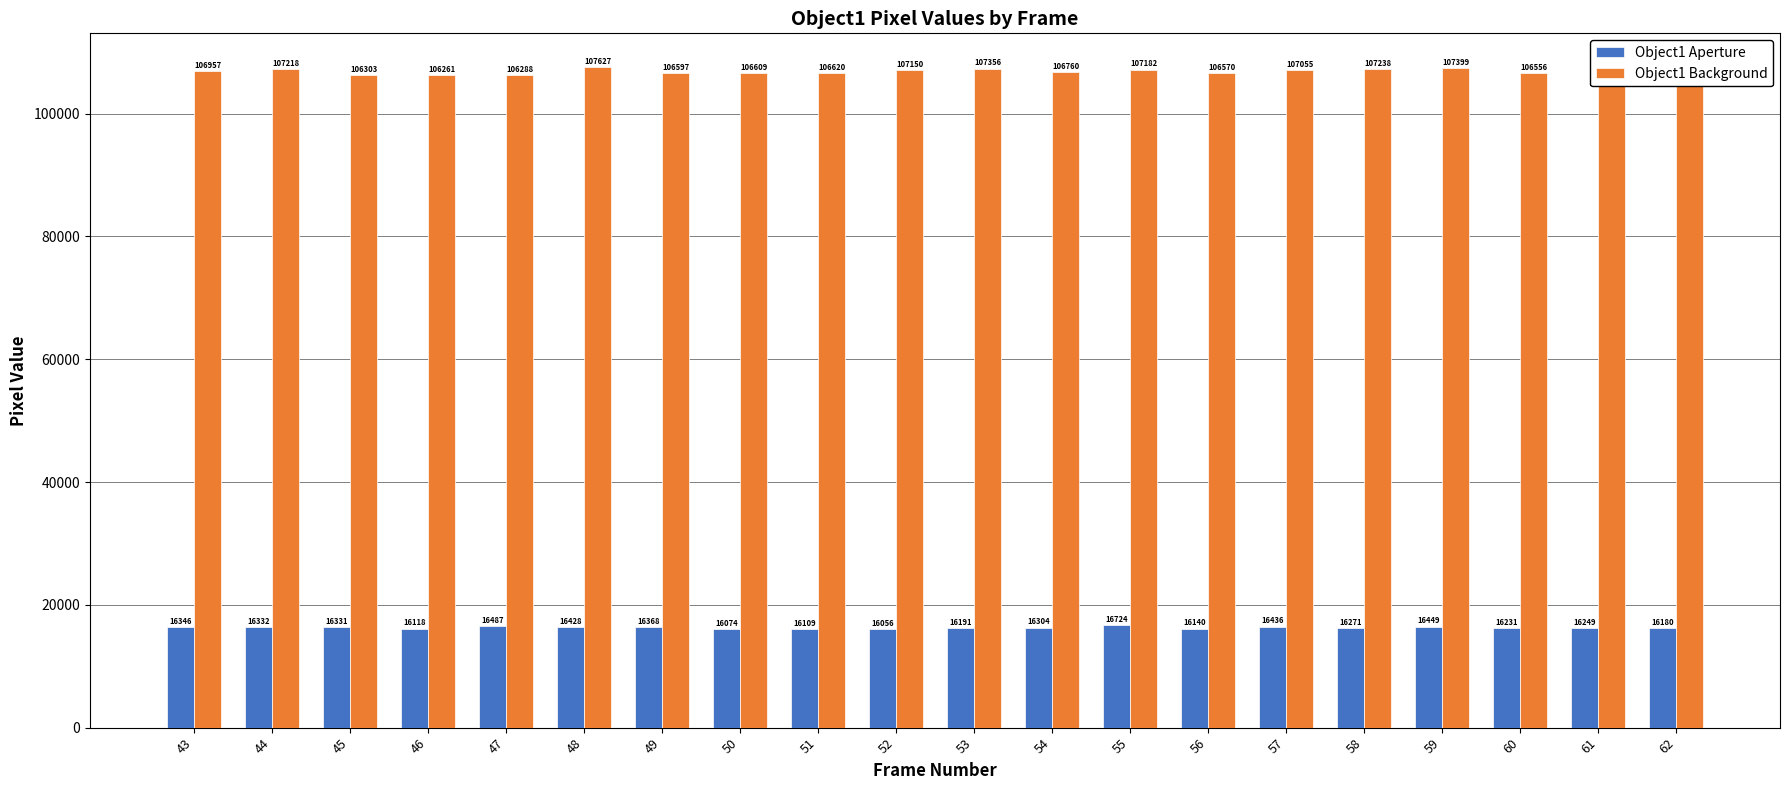

Which has a higher value, 54 or 45?

45